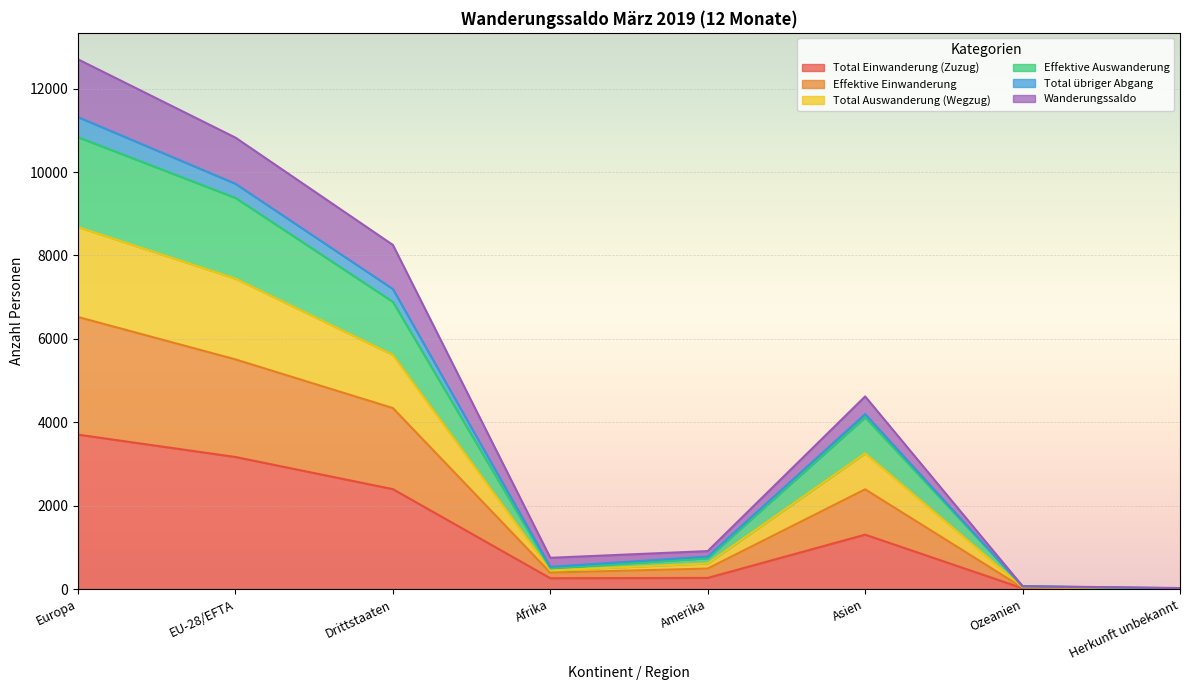

Which series has the widest spread of values?

Wanderungssaldo